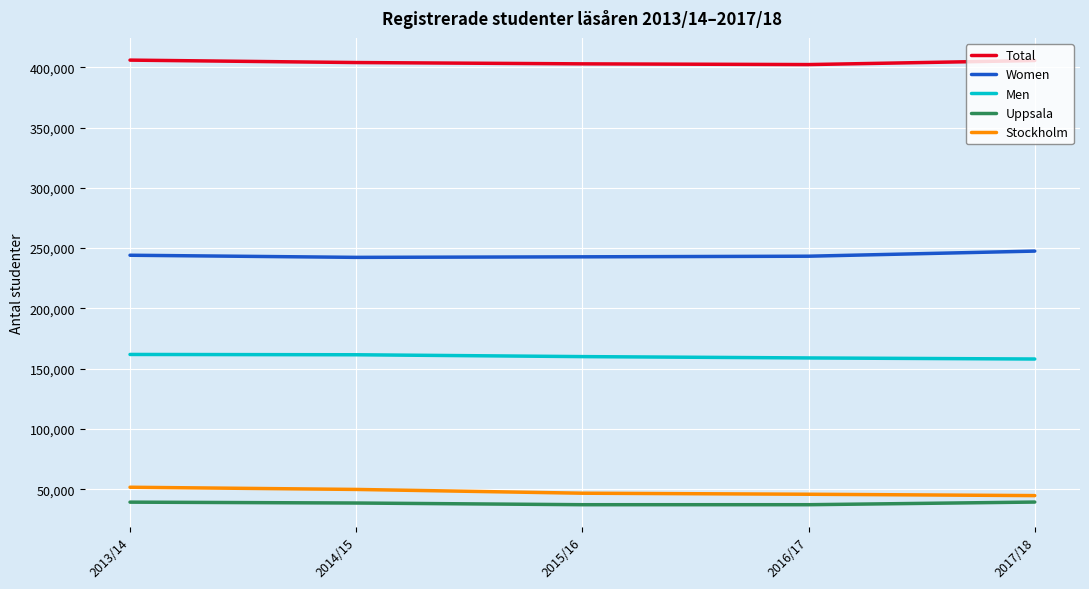

The value of Uppsala at 2014/15 is 38601. True or false?

True